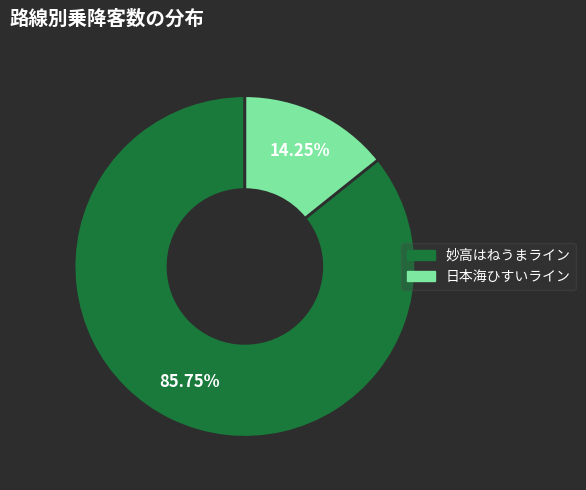

What is the total percentage of 妙高はねうまライン and 日本海ひすいライン?

100.0%